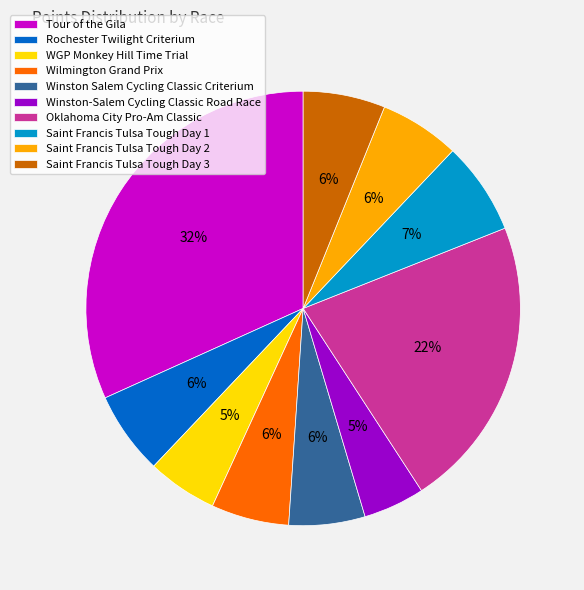

Is it true that Winston Salem Cycling Classic Criterium is 6% of the pie?

True